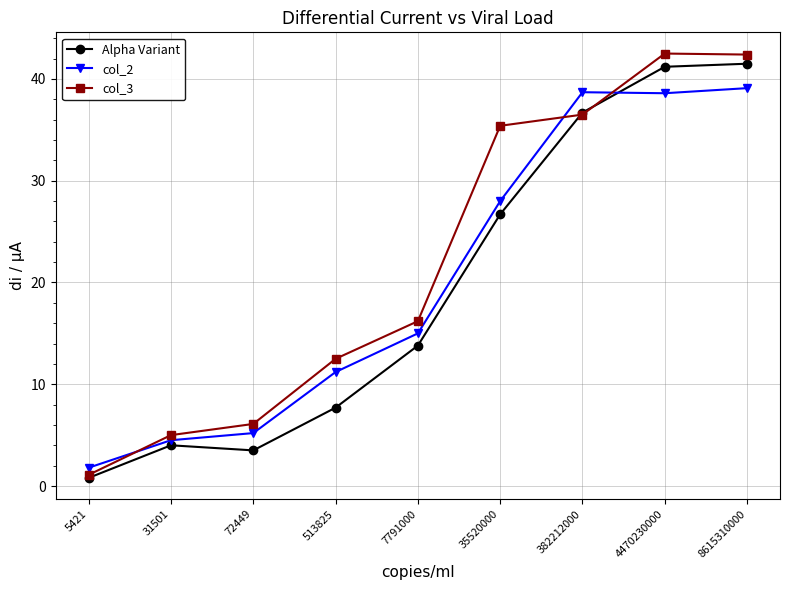

At which category does the chart reach its minimum across all series?

5421